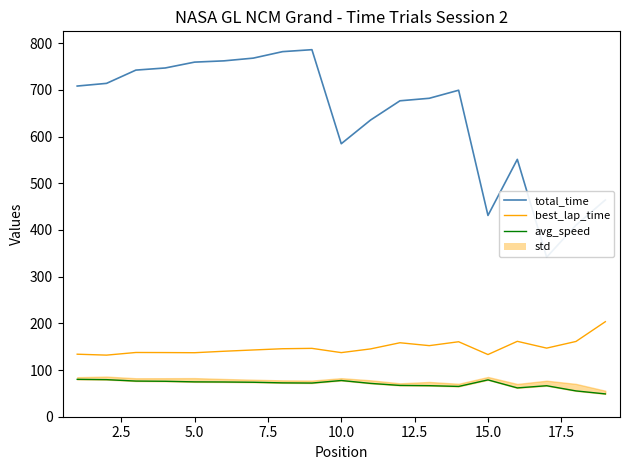

How many lines are shown in the chart?

3